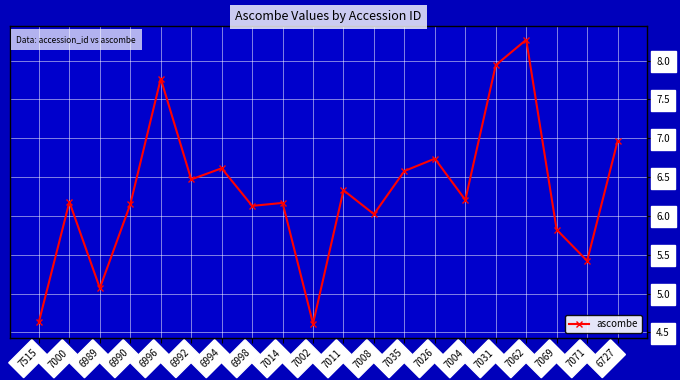

What is the smallest value displayed?

4.6